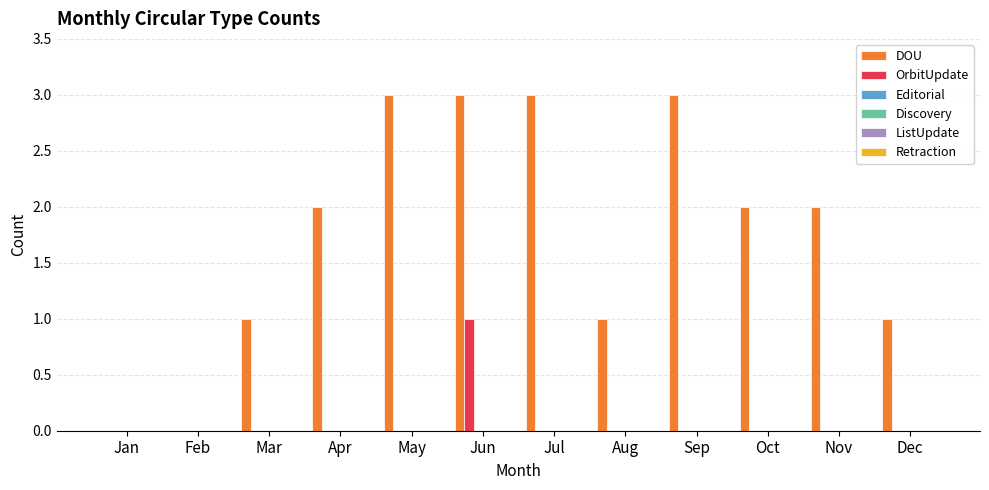

What is the sum of all DOU values?

21